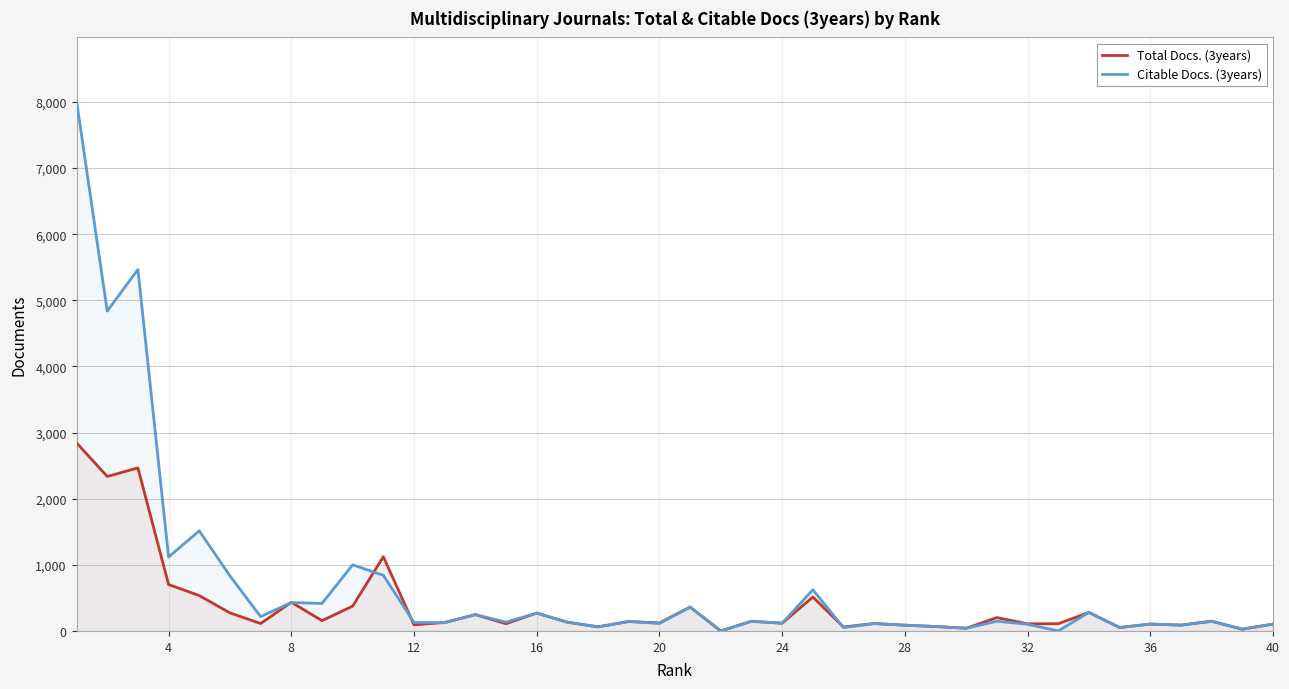

What is the maximum value shown in the chart?

8015